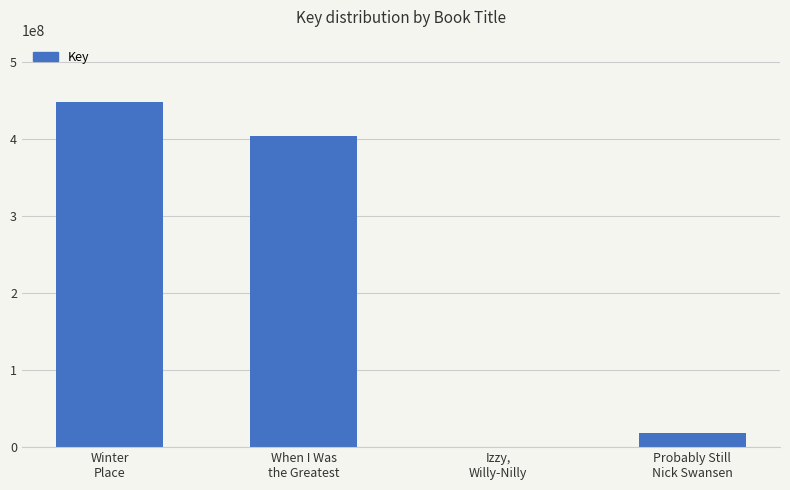

What is the change in value from When I Was
the Greatest to Probably Still
Nick Swansen?

-385631389